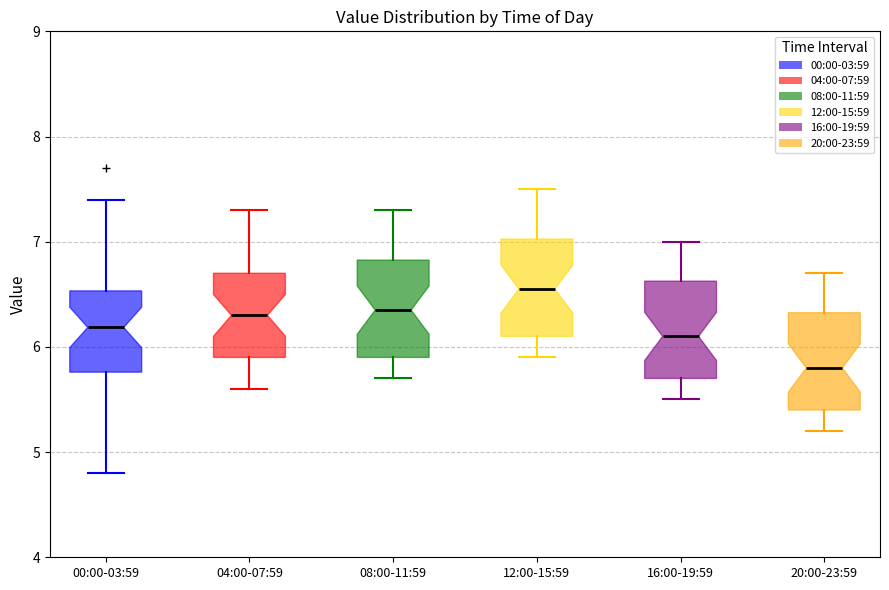

Where does the median line of the box for 16:00-19:59 sit on the y-axis? The values are not printed on the chart, so give them approximately, as read against the axis.

6.1